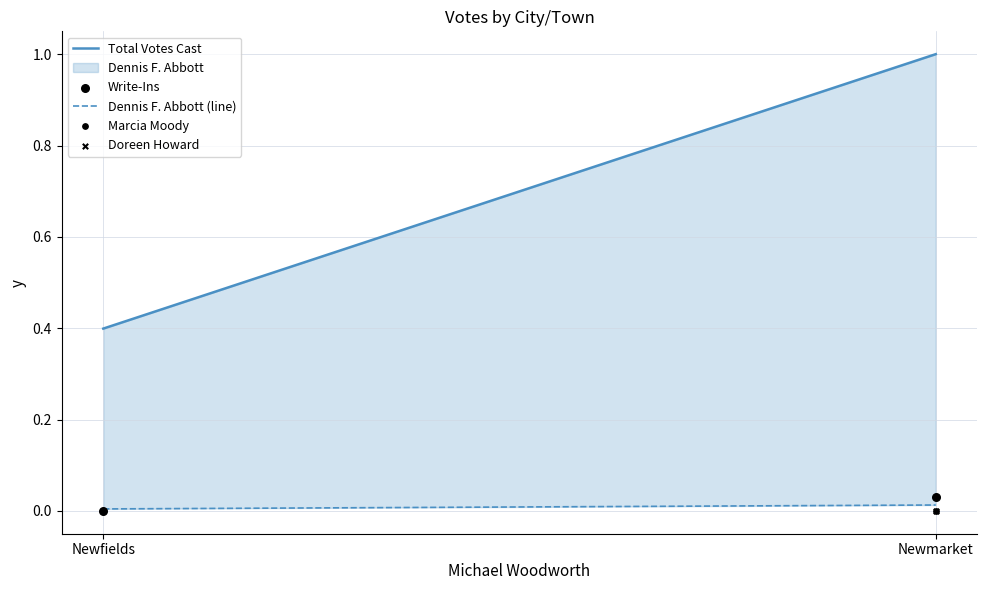

Which series reaches the minimum Y coordinate?

Write-Ins